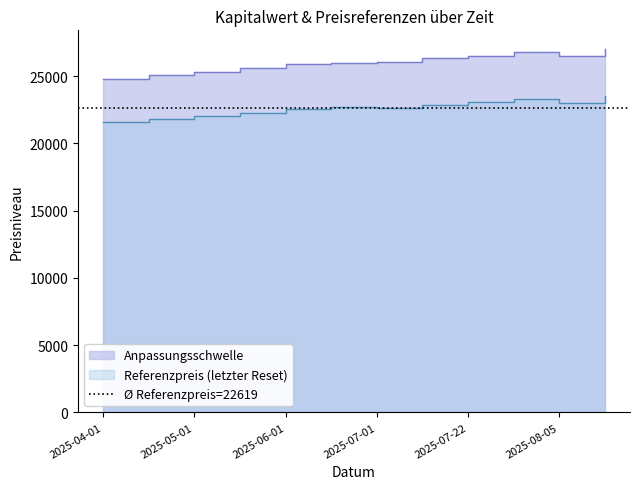

What is the minimum value shown in the chart?

21565